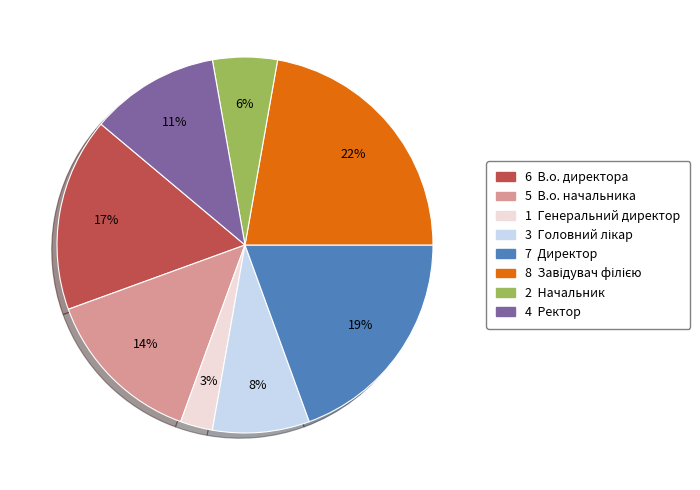

Is there a majority slice in this chart?

No